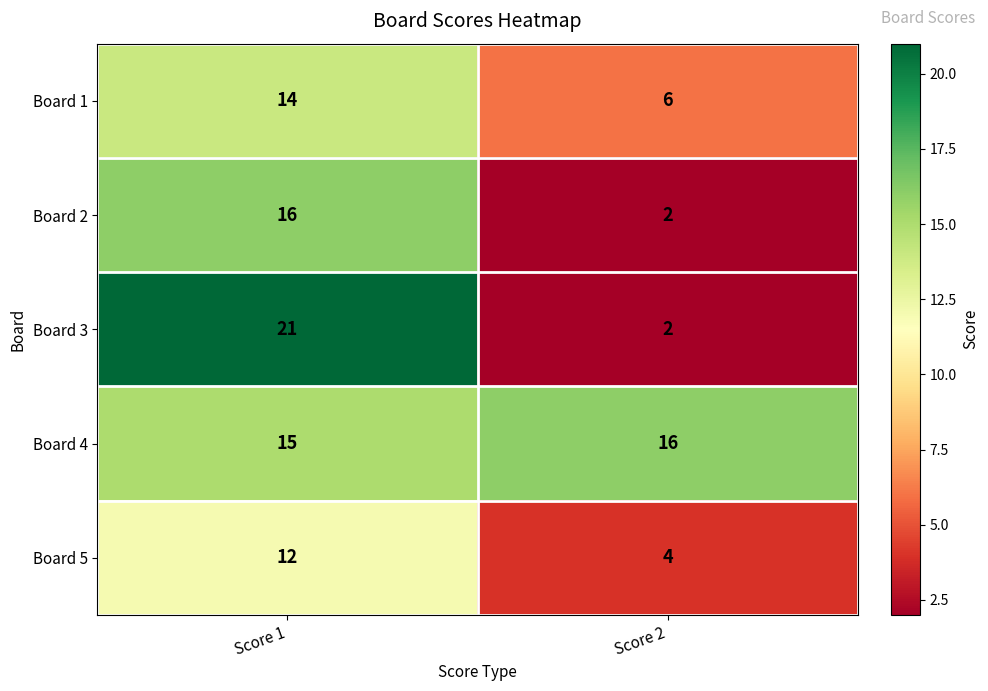

True or false: Board 4 has a value of 16 at Score 2.

True